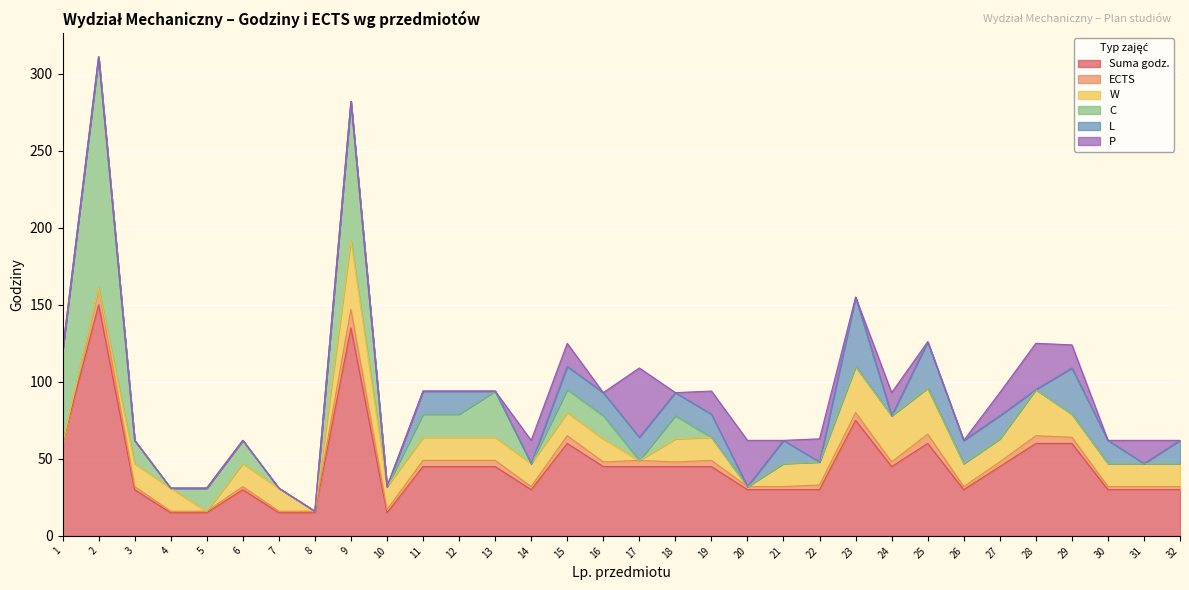

Is the value of W at 5 greater than the value of Suma godz. at 16?

No